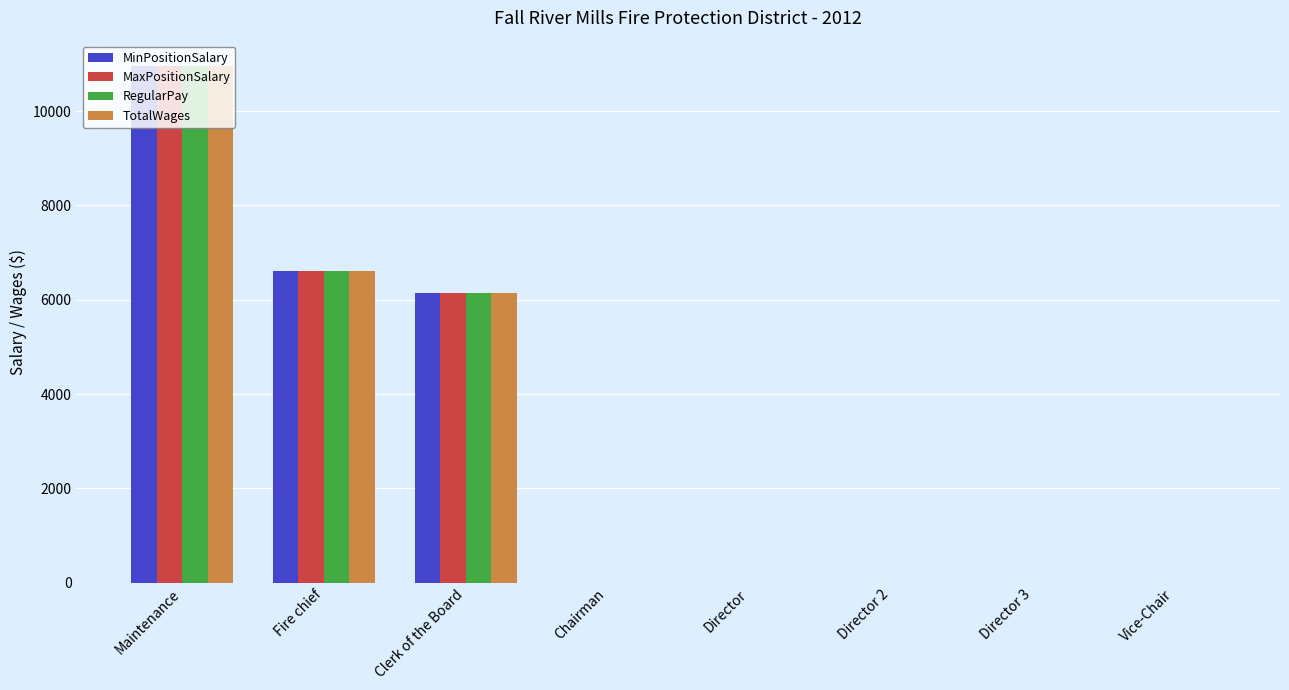

What value does the RegularPay series have at Fire chief?

6605